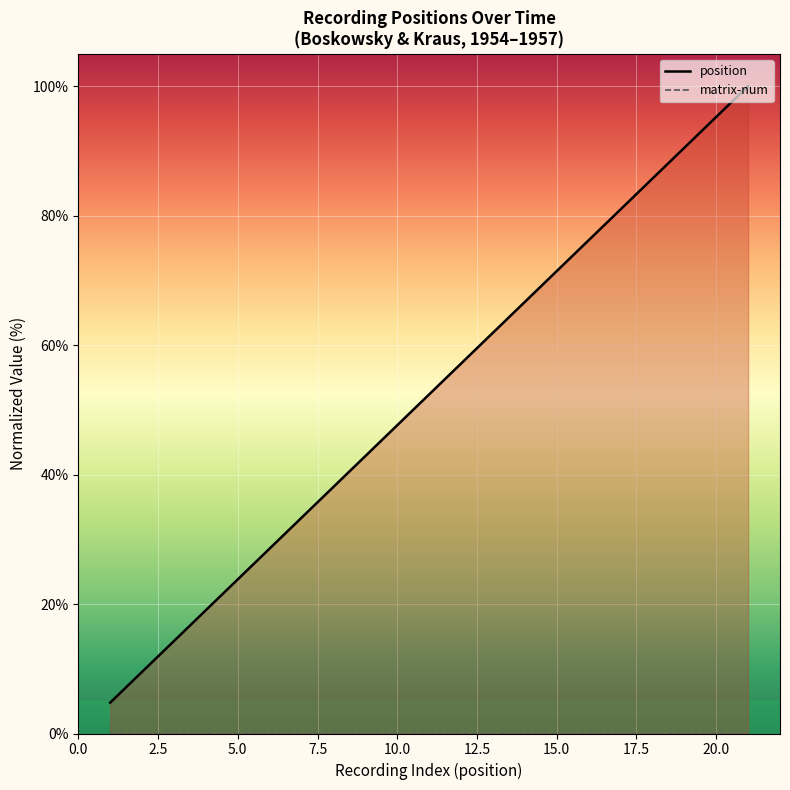

Which series has the widest spread of values?

position